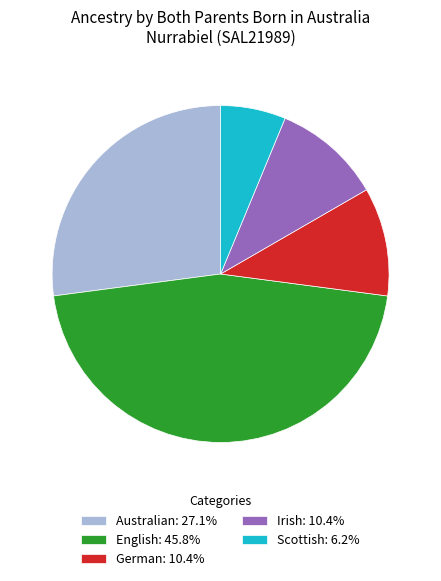

The English slice represents 46% of the pie. True or false?

True